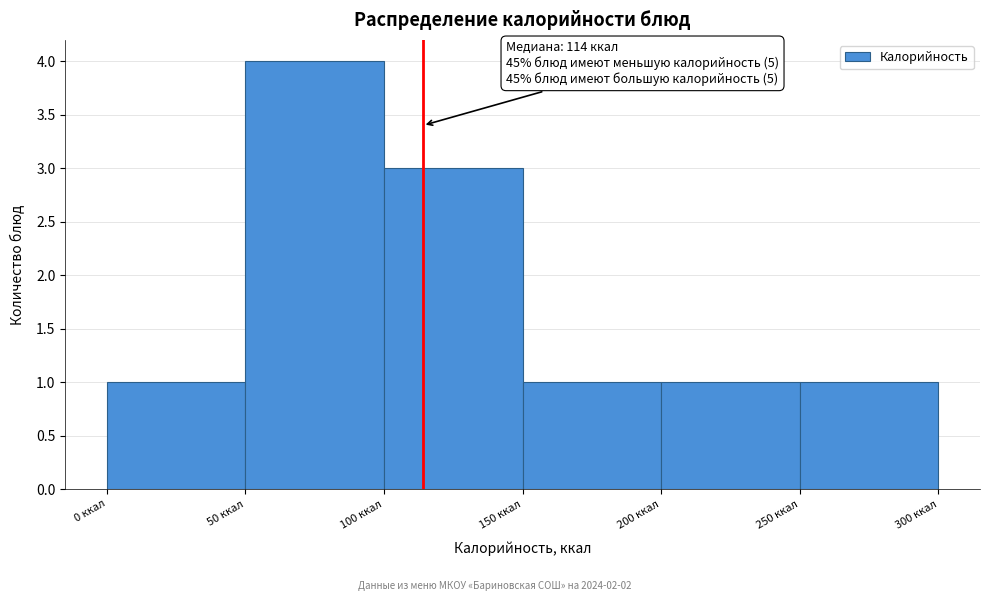

Which range on the x-axis has the tallest bar?

50 to 100